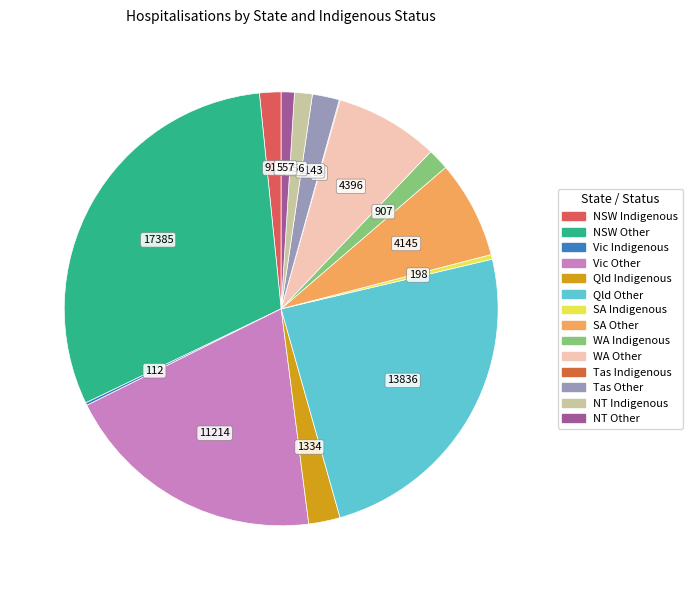

True or false: NT Other accounts for 1% of the total.

True